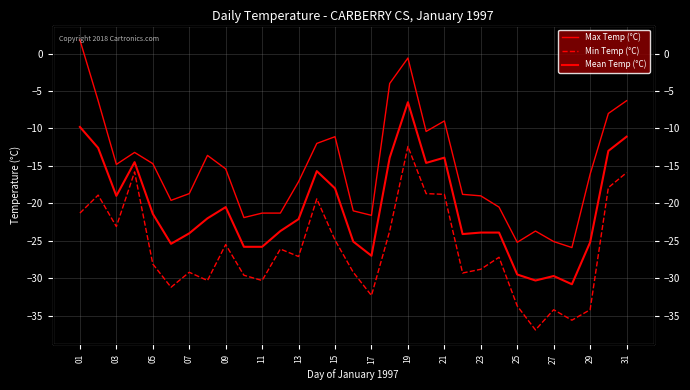

What is the difference between the highest and lowest values at 07?

10.5